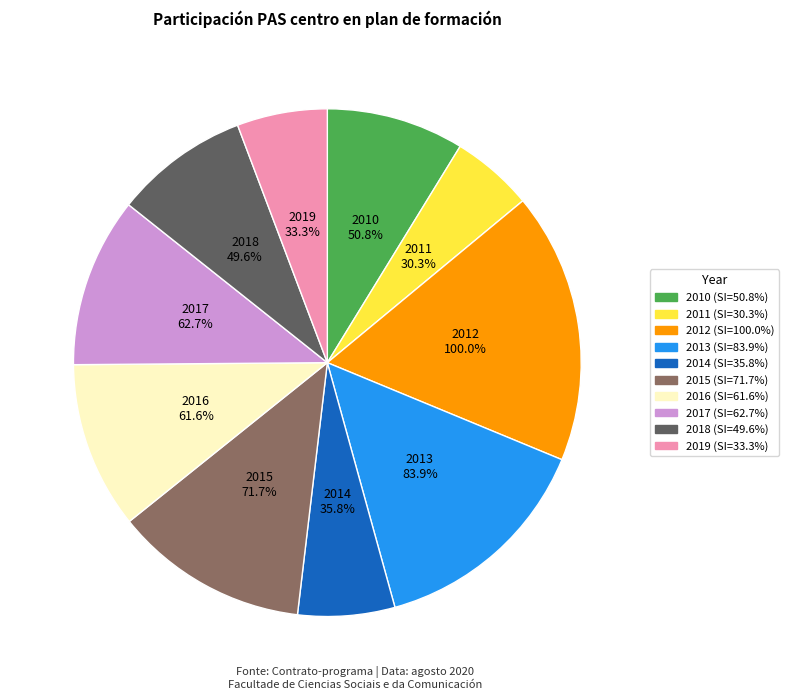

True or false: 2019 accounts for 6% of the total.

True